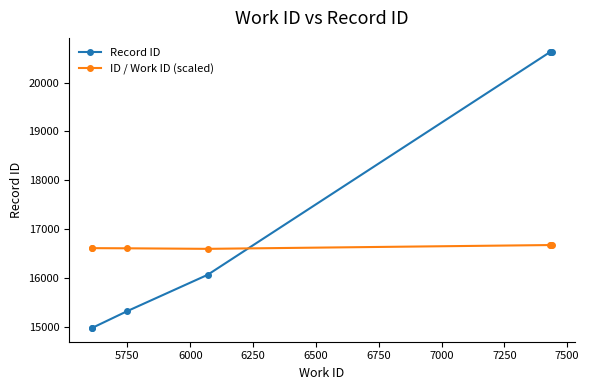

Which series has the largest range (max minus min)?

Record ID